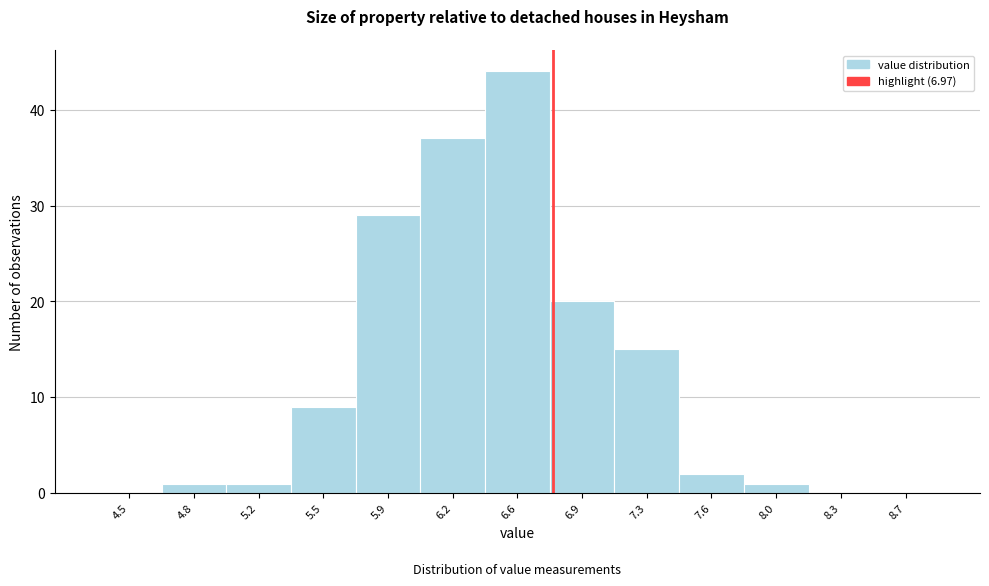

Reading right to left, extract all data points from this chart.

8.7=0	8.3=0	8.0=1	7.6=2	7.3=15	6.9=20	6.6=44	6.2=37	5.9=29	5.5=9	5.2=1	4.8=1	4.5=0